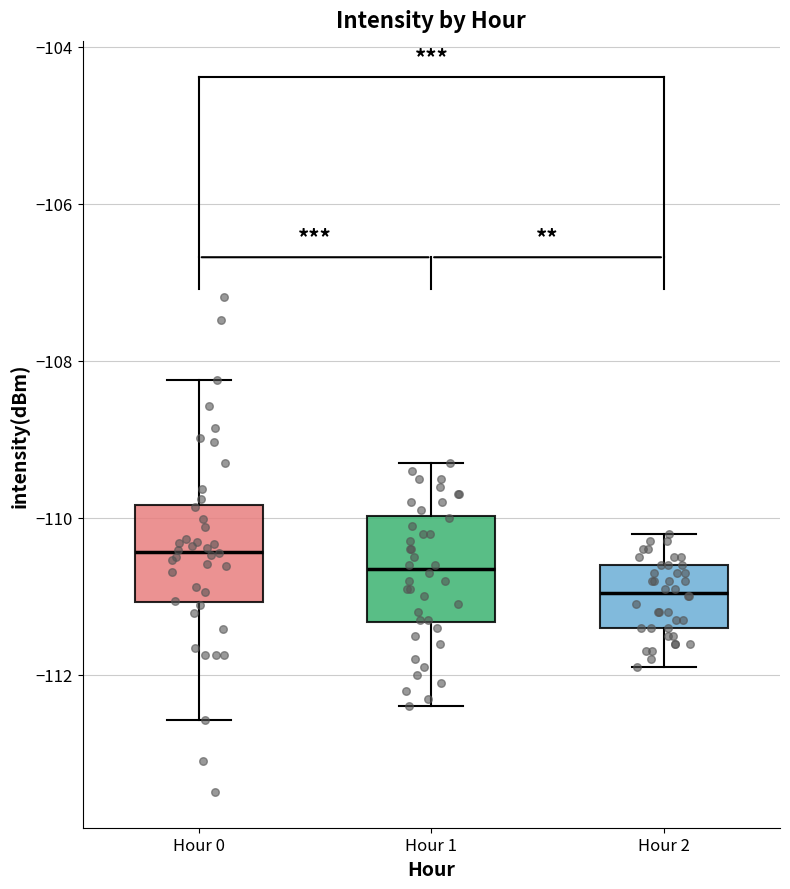

Where does the lower whisker of the box for Hour 2 end on the y-axis? The values are not printed on the chart, so give them approximately, as read against the axis.

-111.8